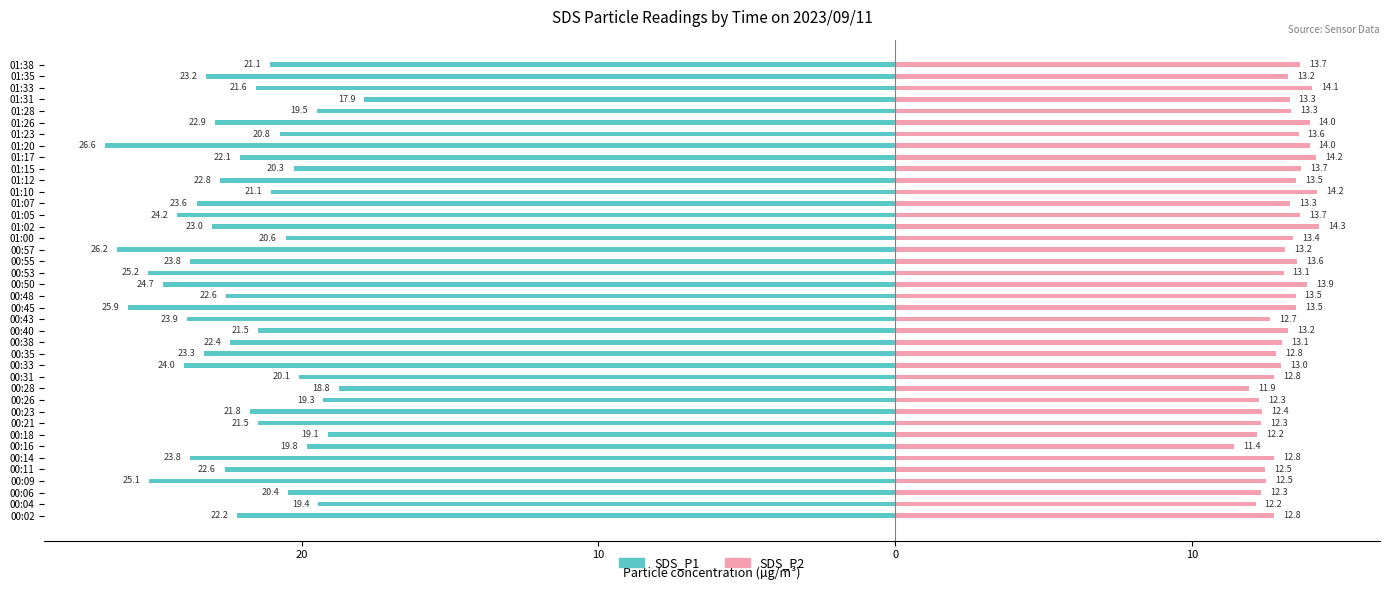

Rank the series at 01:33 from highest to lowest value.

SDS_P2, SDS_P1